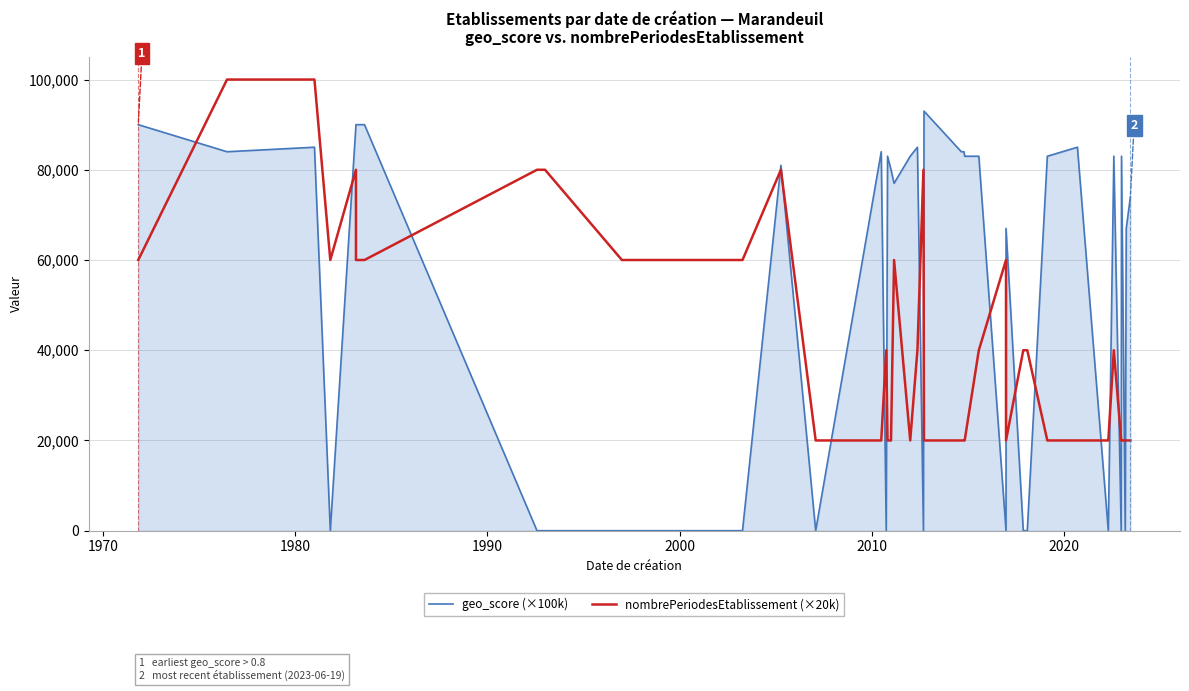

Which series has the largest range (max minus min)?

geo_score (×100k)